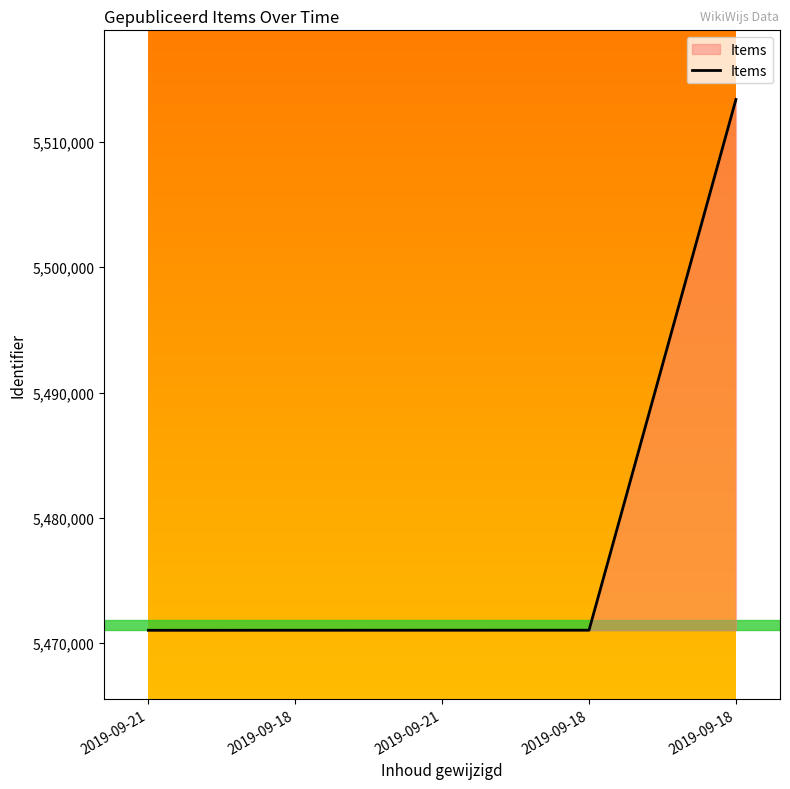

Where is the data nearest to the value 5492213?

2019-09-18